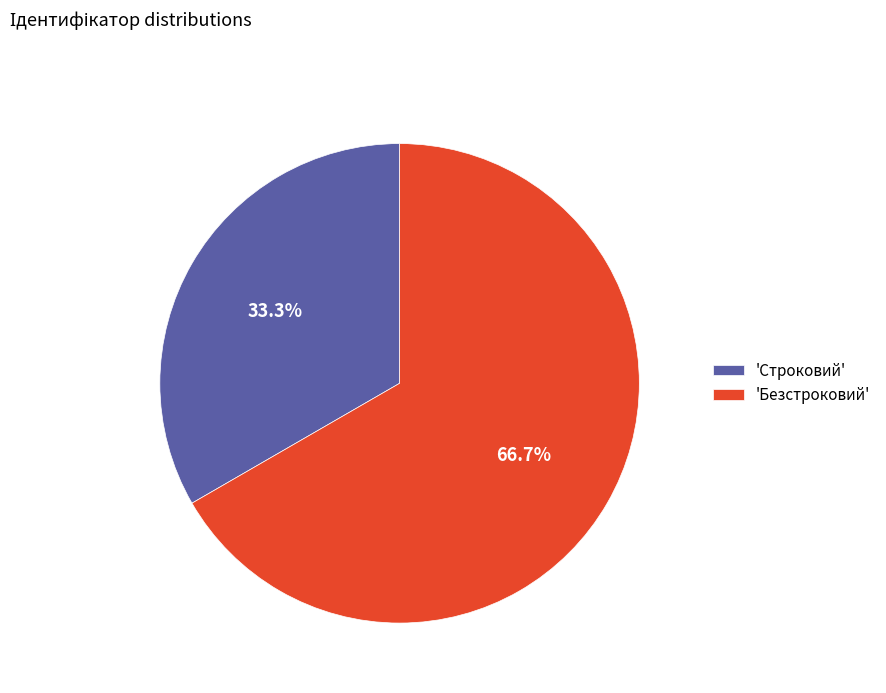

Rank the categories by value from highest to lowest.

'Безстроковий', 'Строковий'